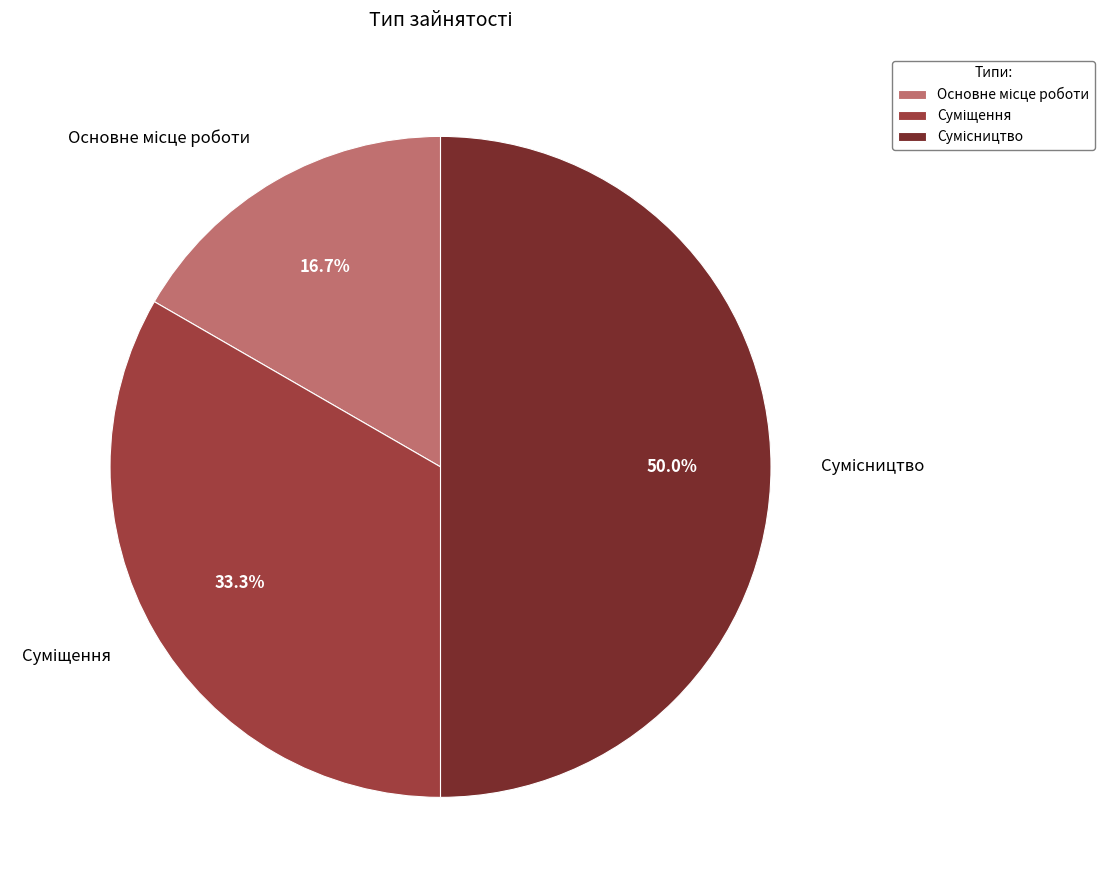

To the nearest percent, what portion does Суміщення represent?

33%